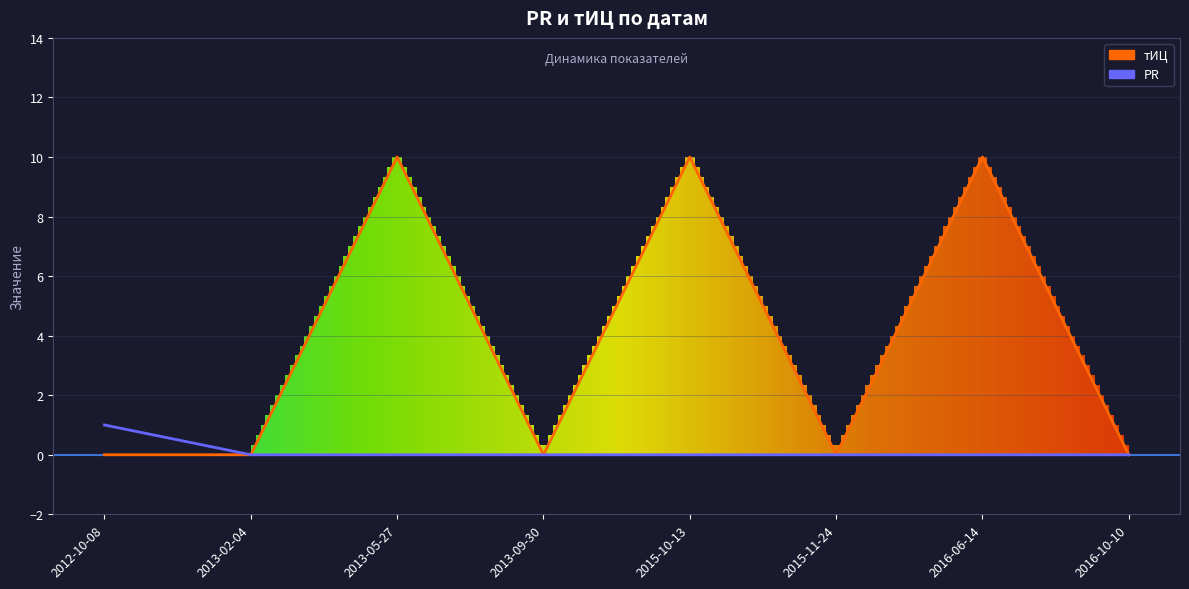

The value of PR (line) at 2013-05-27 is 0. True or false?

False